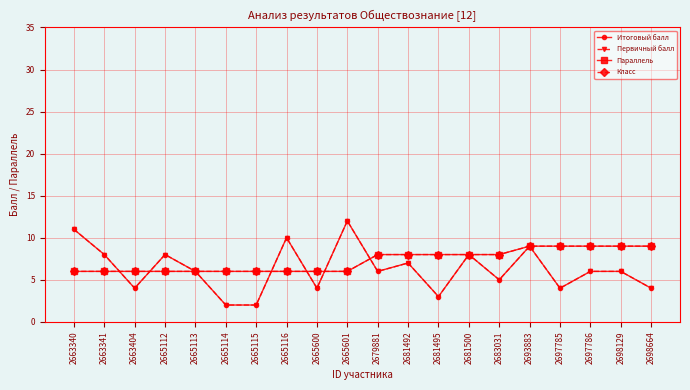

True or false: Класс has a value of 2 at 2698129.

False